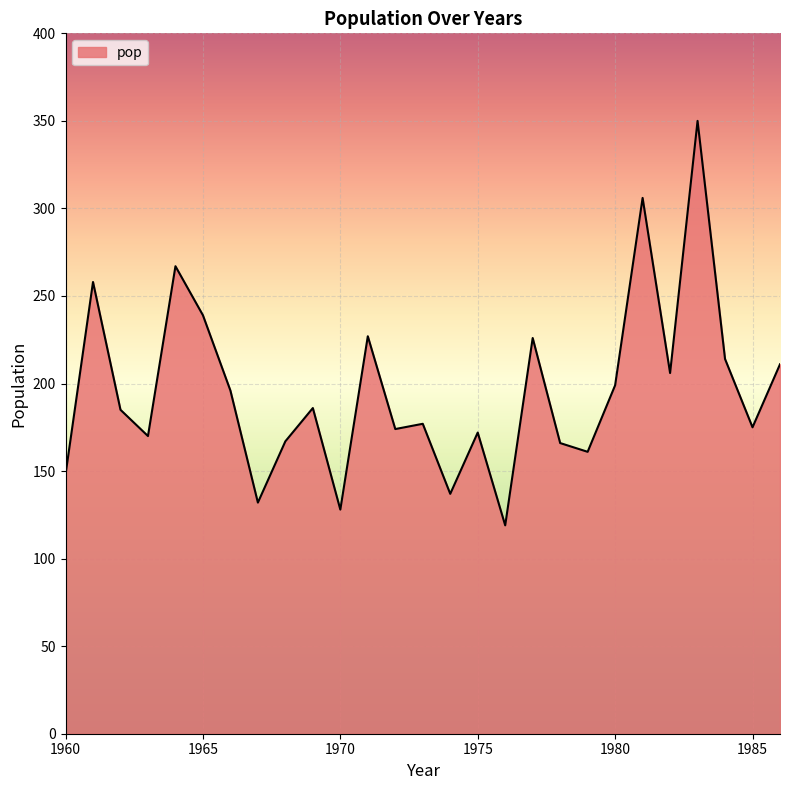

What is the smallest value displayed?

119